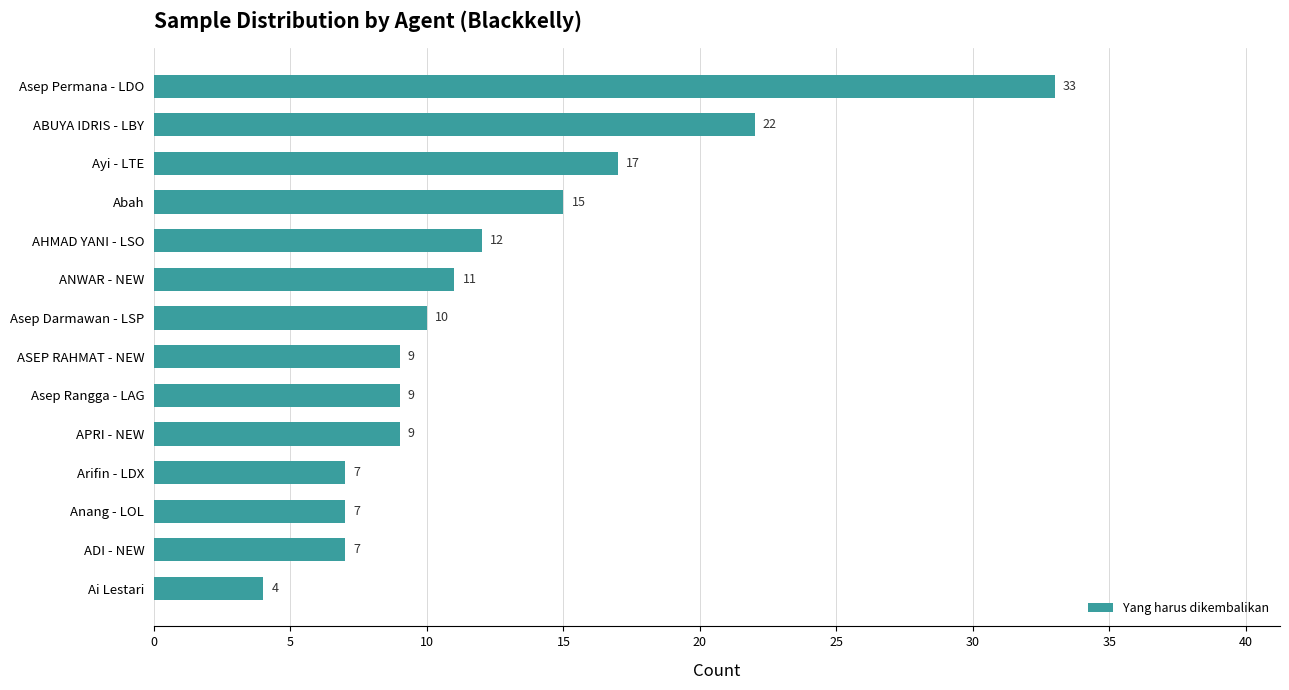

Reading bottom to top, list all the values displayed in this chart.

Ai Lestari=4	ADI - NEW=7	Anang - LOL=7	Arifin - LDX=7	APRI - NEW=9	Asep Rangga - LAG=9	ASEP RAHMAT - NEW=9	Asep Darmawan - LSP=10	ANWAR - NEW=11	AHMAD YANI - LSO=12	Abah=15	Ayi - LTE=17	ABUYA IDRIS - LBY=22	Asep Permana - LDO=33